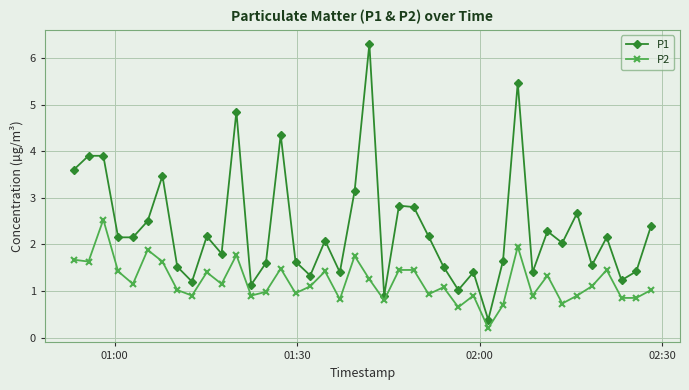

True or false: P2 has more than 1 points higher than both neighbors.

True